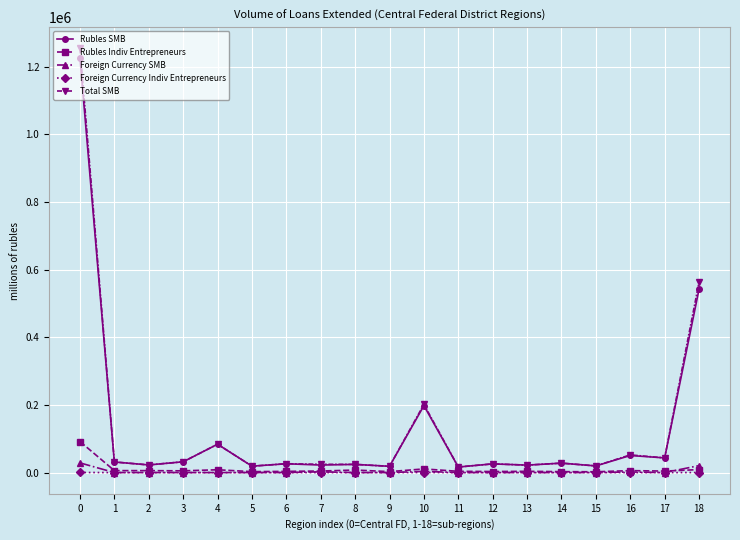

The Rubles SMB series shows 1225650 at 0. True or false?

True